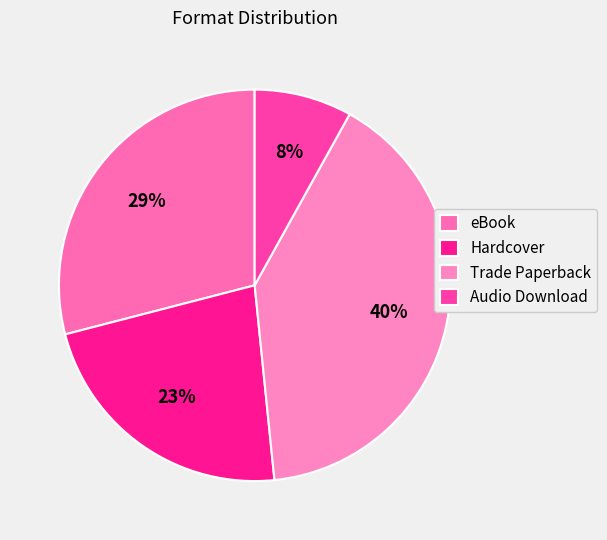

Which has a higher value, Hardcover or Audio Download?

Hardcover